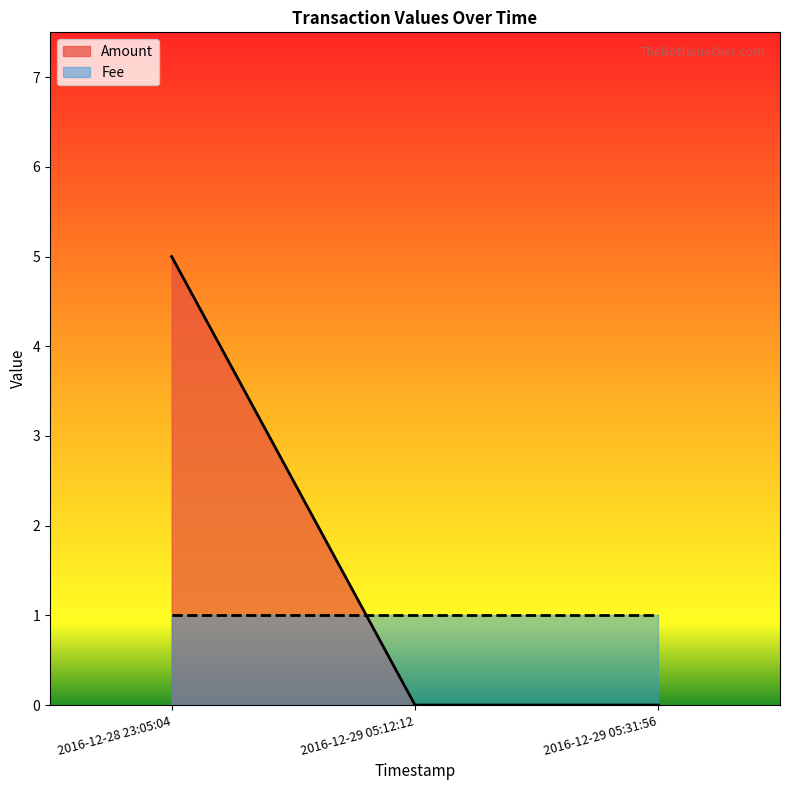

What position from the left is 2016-12-29 05:31:56?

3